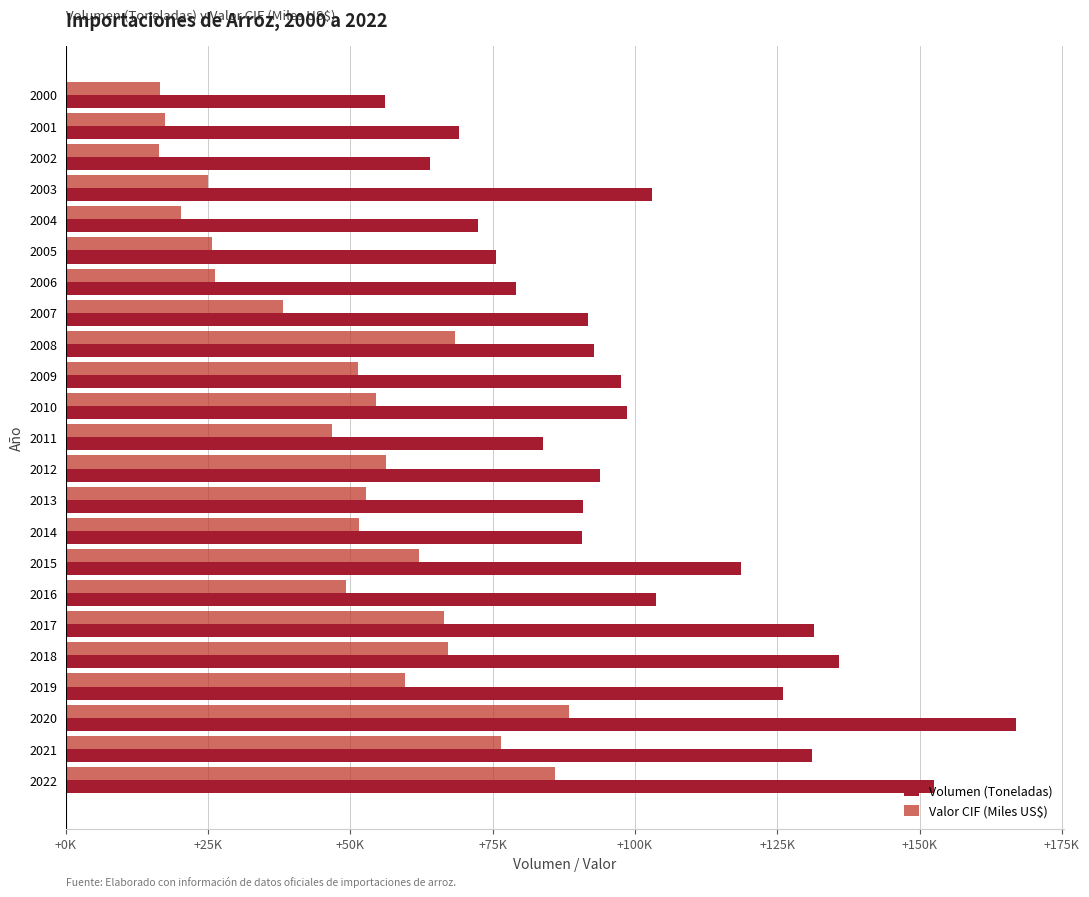

How many series are shown in this chart?

2